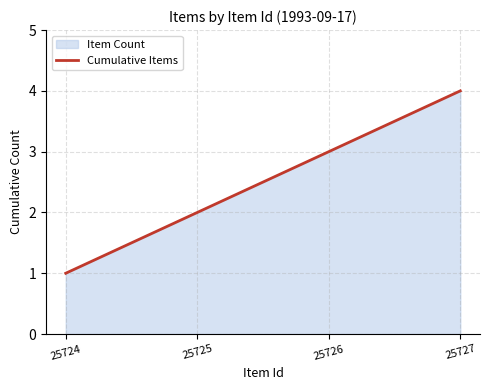

Reading left to right, what are all the values shown in this chart?

1	2	3	4